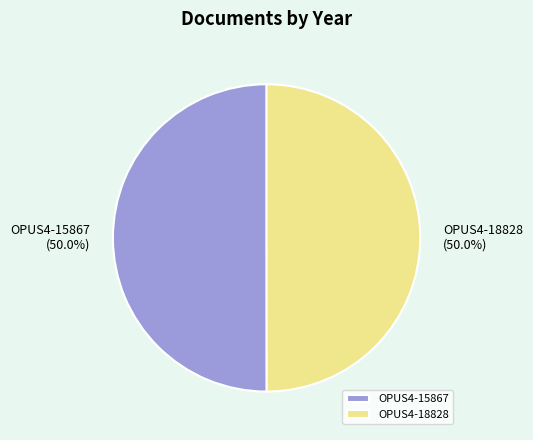

Do OPUS4-15867 and OPUS4-18828 together represent more than half of the pie?

Yes